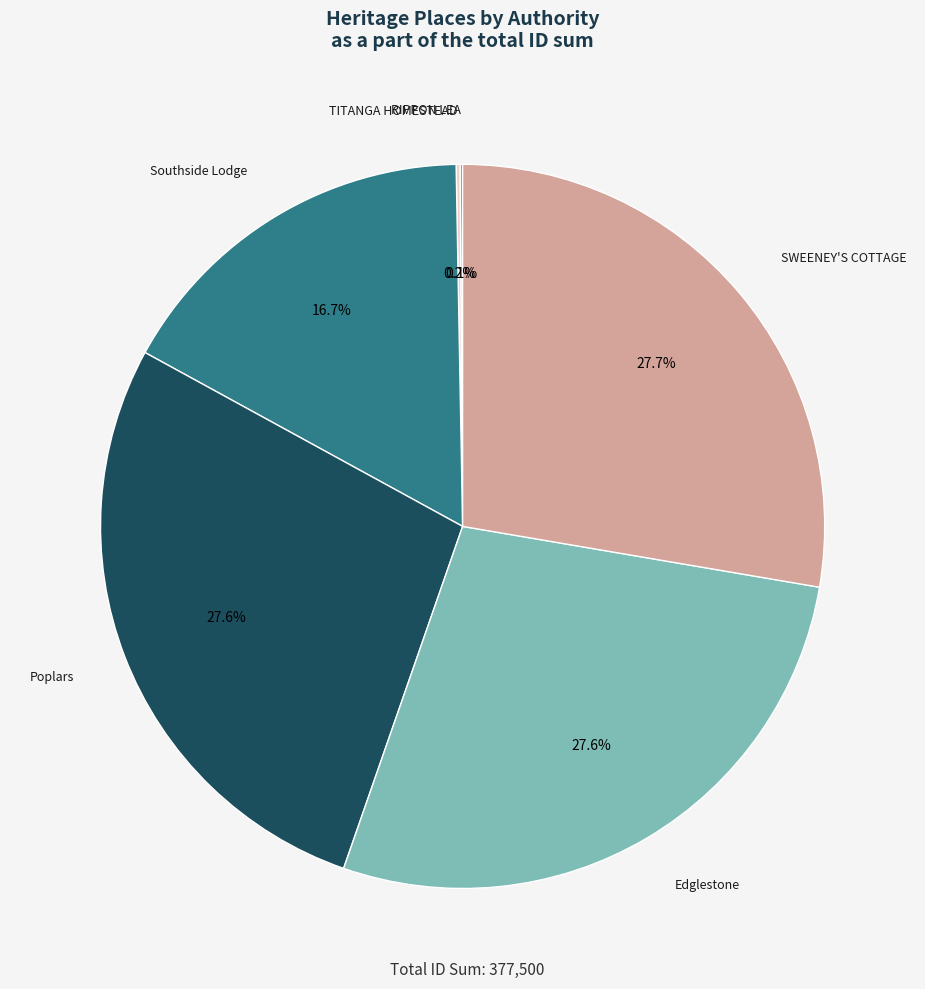

Does any single category account for the majority?

No